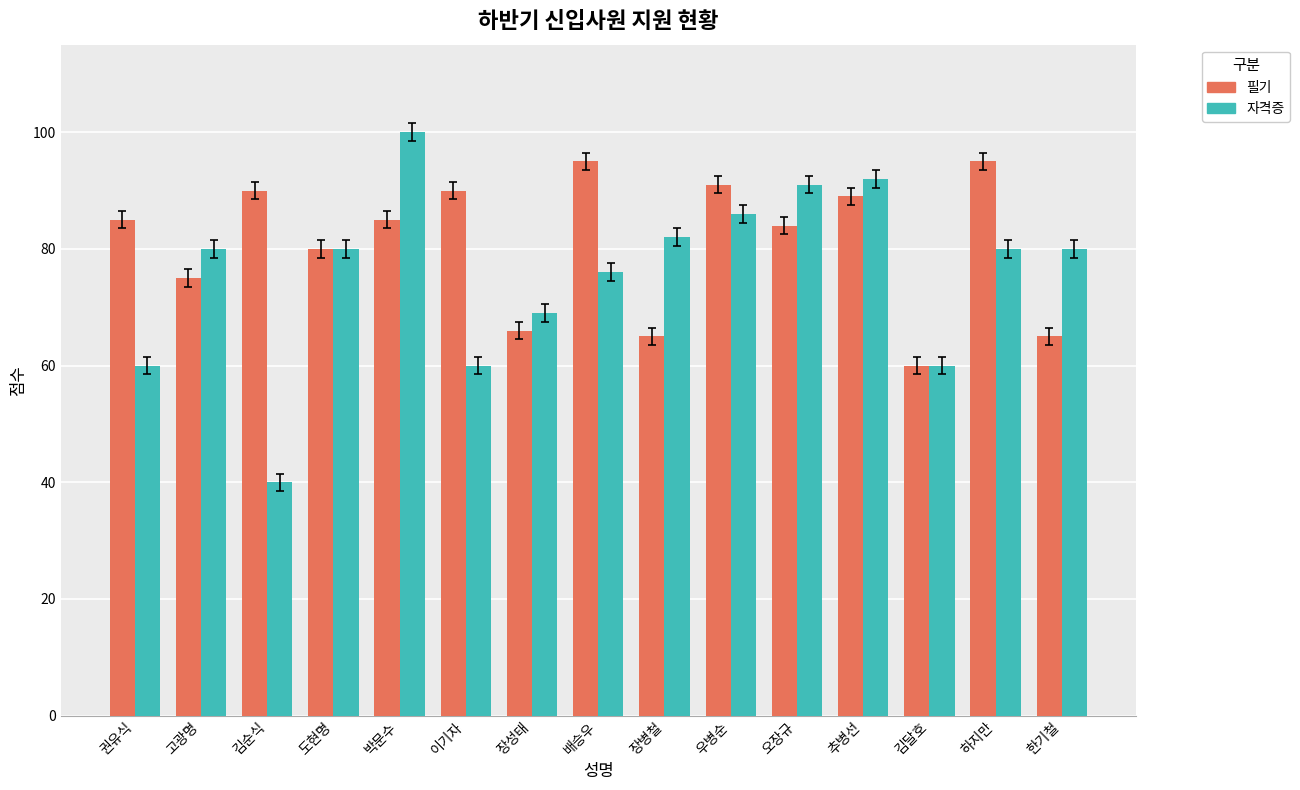

What is the average value of the 필기 series?

81